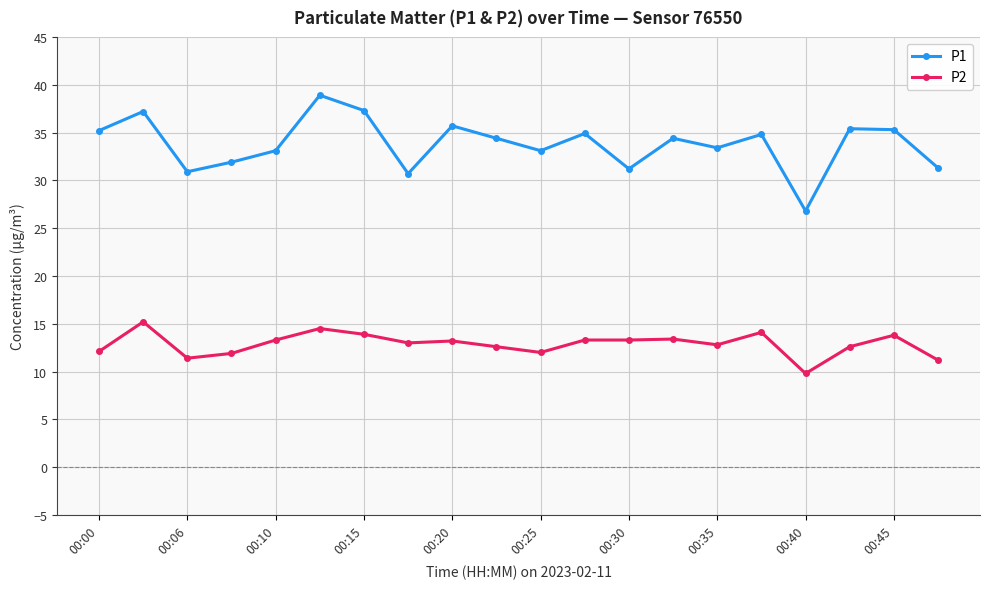

What is the value of the P2 point at the 3rd from the left?

11.4